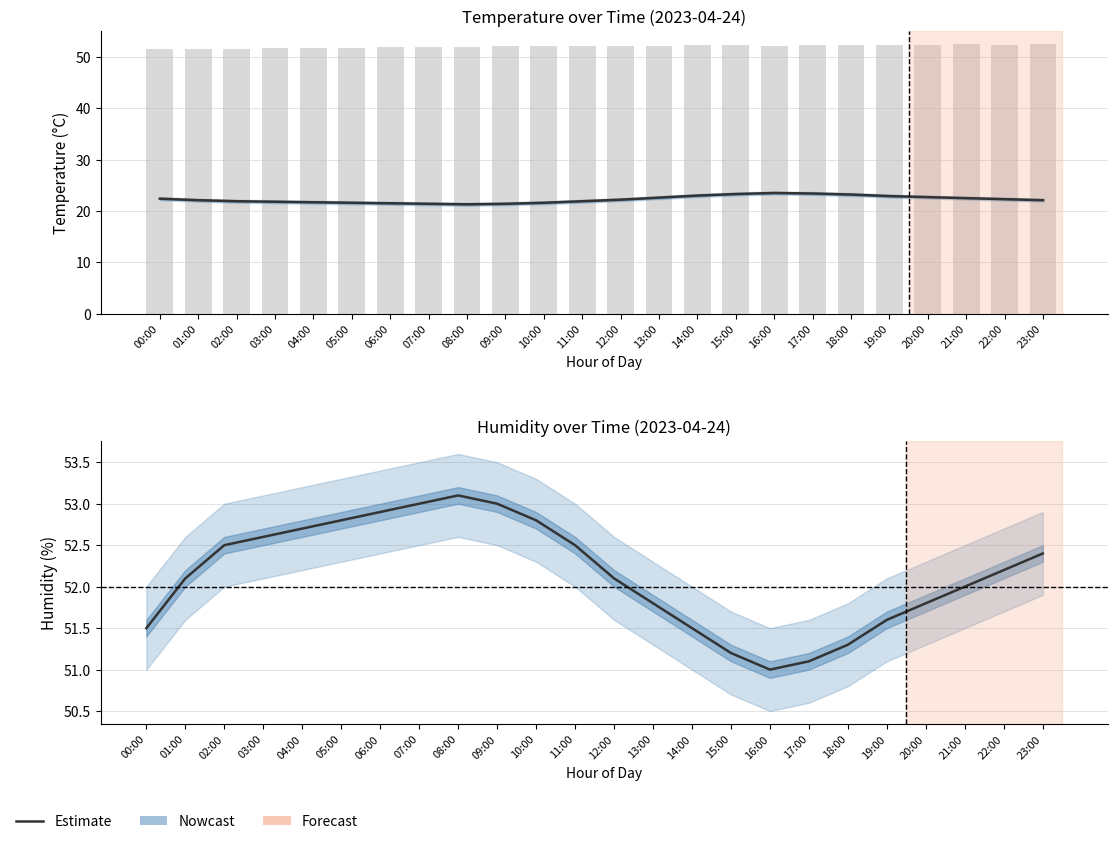

Rank the categories by value from lowest to highest.

16:00, 17:00, 15:00, 18:00, 00:00, 14:00, 19:00, 13:00, 20:00, 21:00, 01:00, 12:00, 22:00, 23:00, 02:00, 11:00, 03:00, 04:00, 05:00, 10:00, 06:00, 07:00, 09:00, 08:00